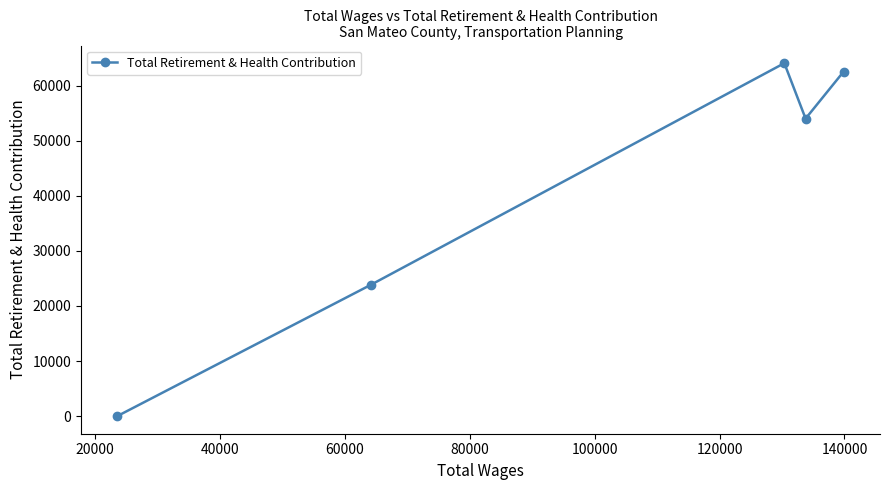

What is the maximum value shown in the chart?

64114